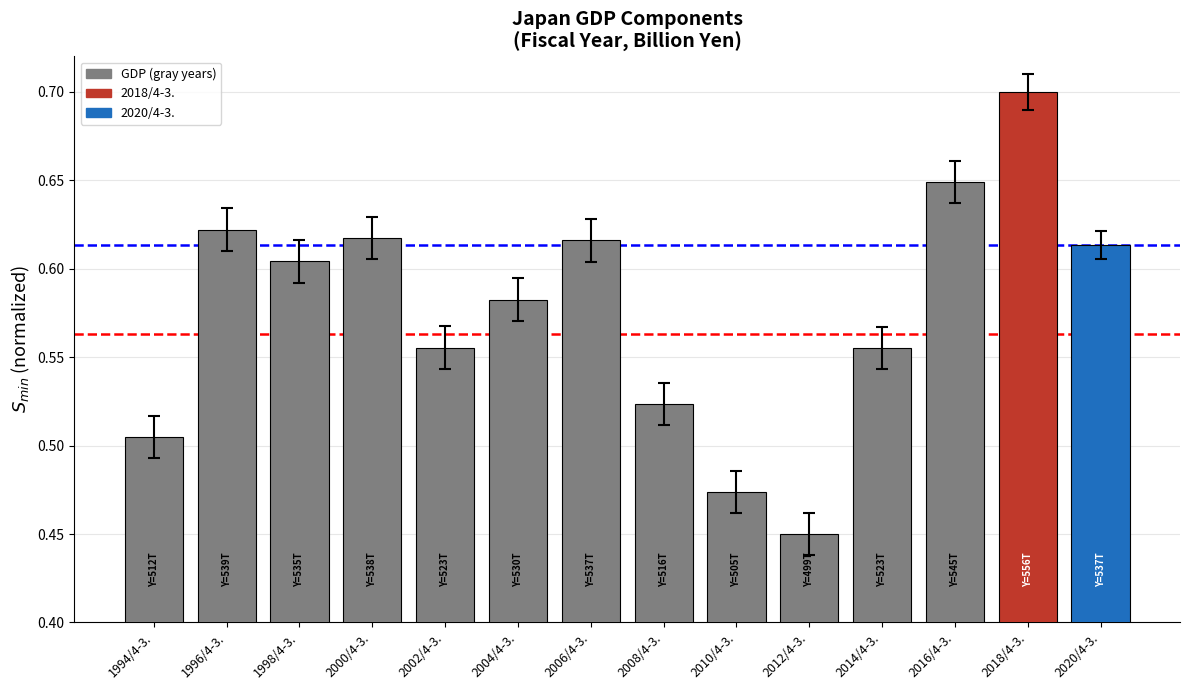

What is the sum of the values at 2010/4-3. and 1996/4-3.?

1.1